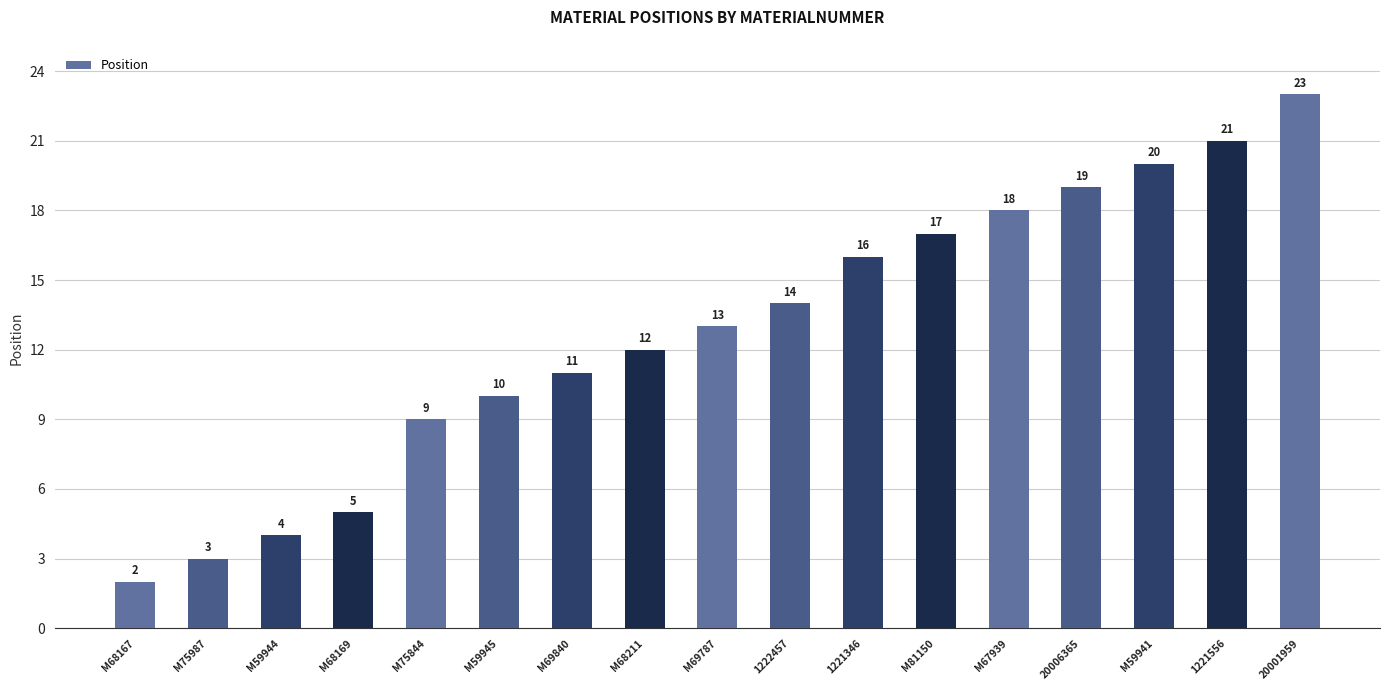

How many categories are shown in the chart?

17